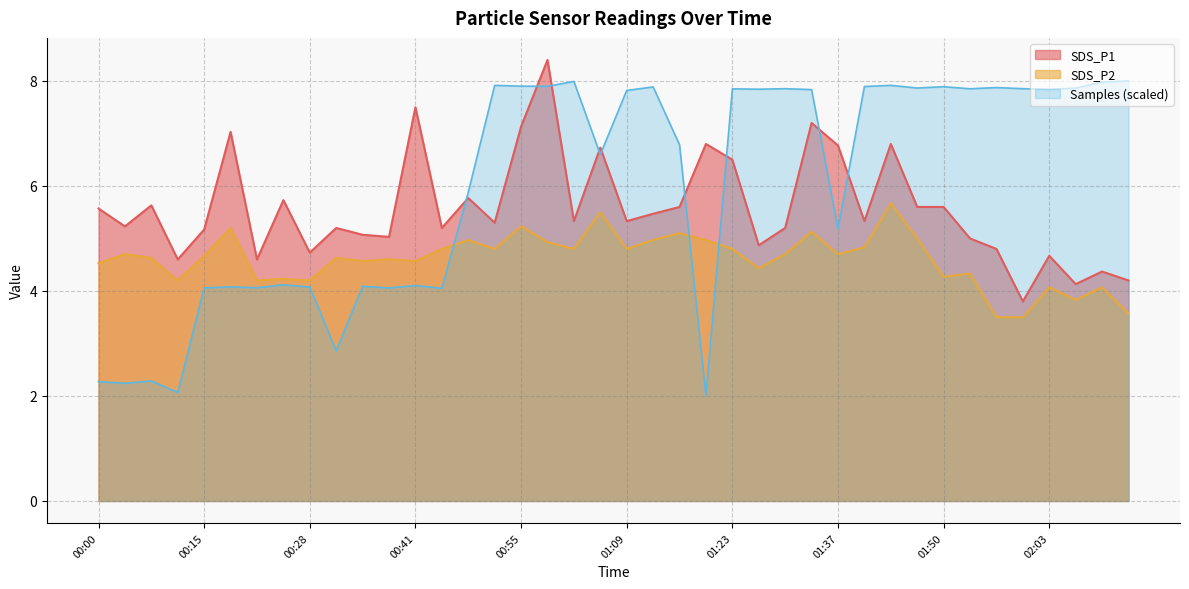

Count the number of categories in the chart.

40